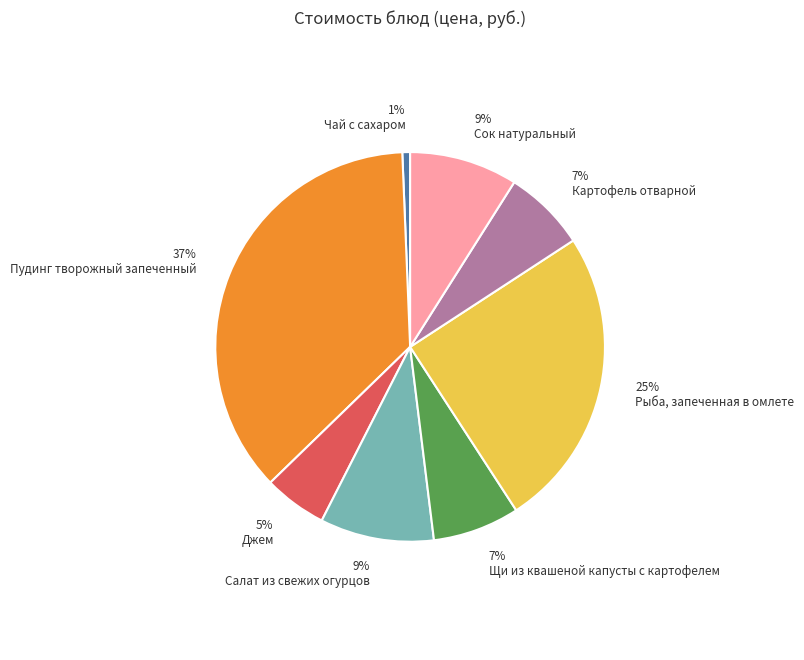

Between Джем and Сок натуральный, which is larger?

Сок натуральный